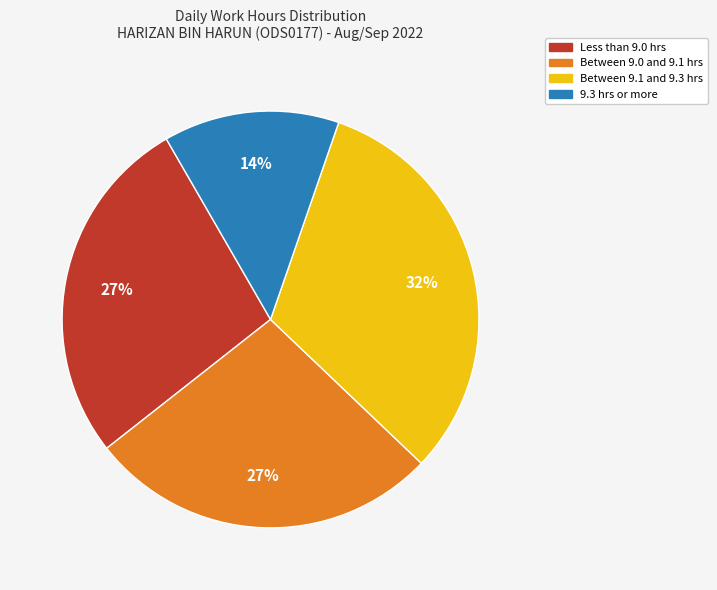

To the nearest percent, what is the average slice percentage?

25%